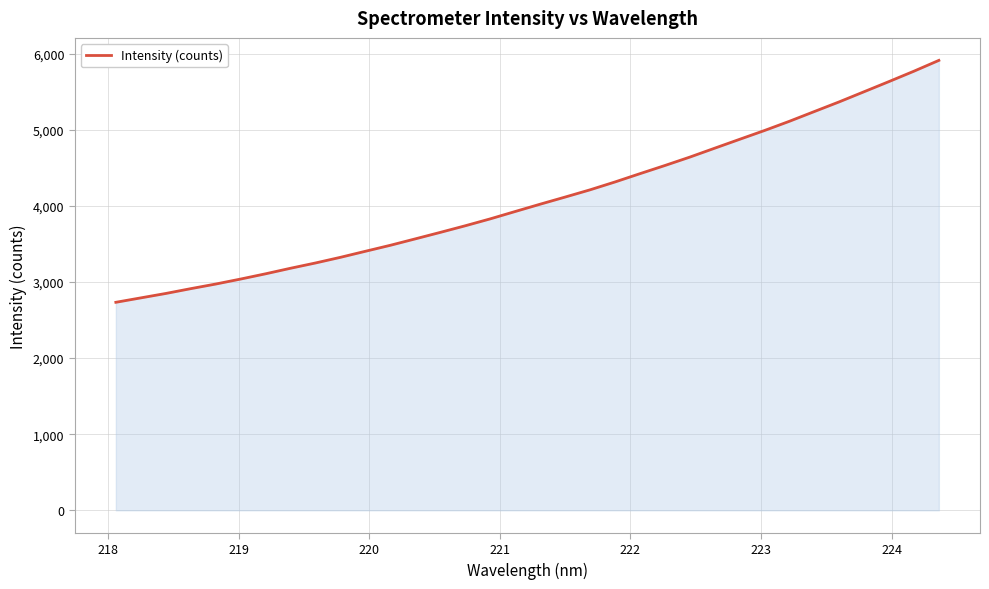

Reading left to right, list all the values displayed in this chart.

2733.8	2791.9	2849.8	2913.1	2973.7	3039.5	3108.5	3181.4	3250.9	3325.2	3404.6	3483.4	3567.8	3652.8	3739.7	3830.3	3927.0	4023.0	4116.6	4211.8	4315.0	4423.9	4531.1	4641.5	4758.8	4875.5	4991.4	5112.8	5240.7	5368.1	5501.5	5635.1	5771.2	5913.2